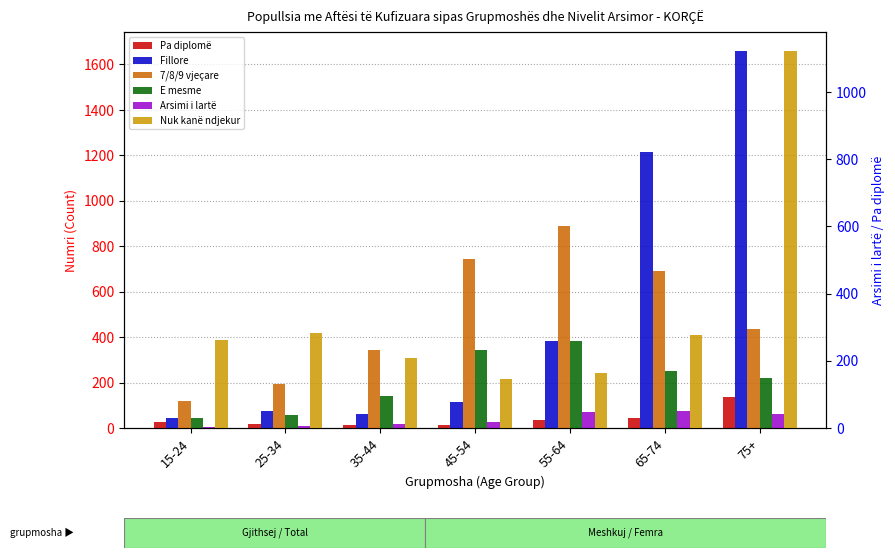

Which has a higher value, 45-54 or 75+?

75+